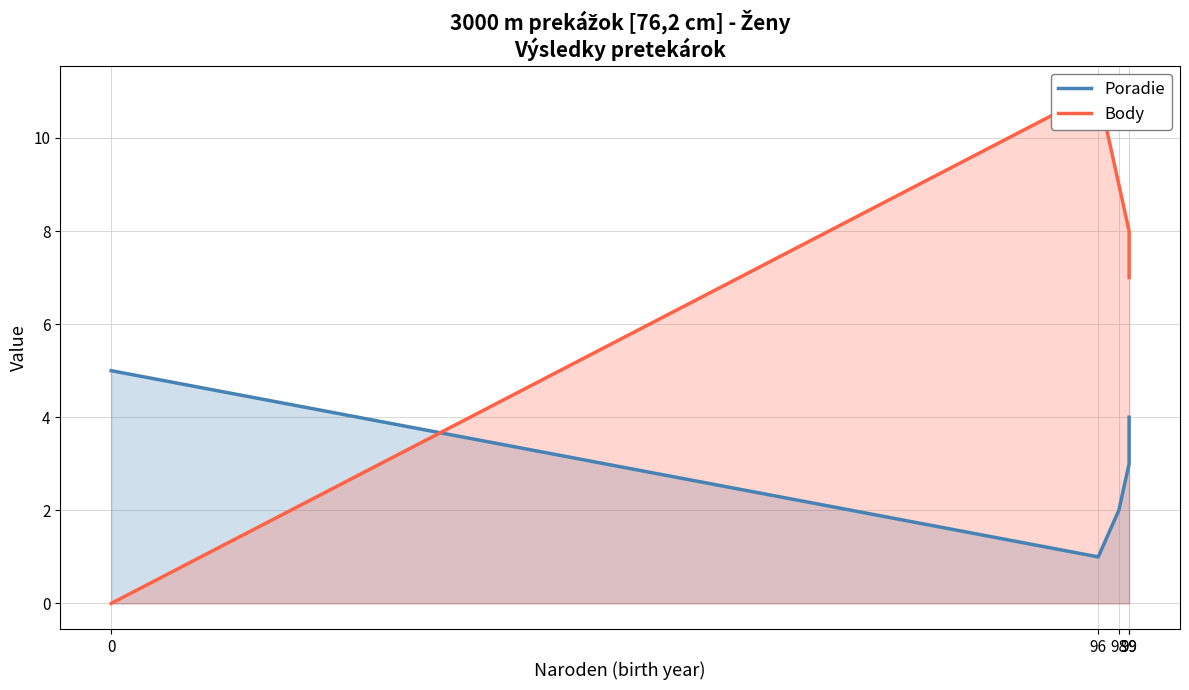

Reading left to right, list all the values displayed in this chart.

Poradie: 5	1	2	3	4
Body: 0	11	9	8	7